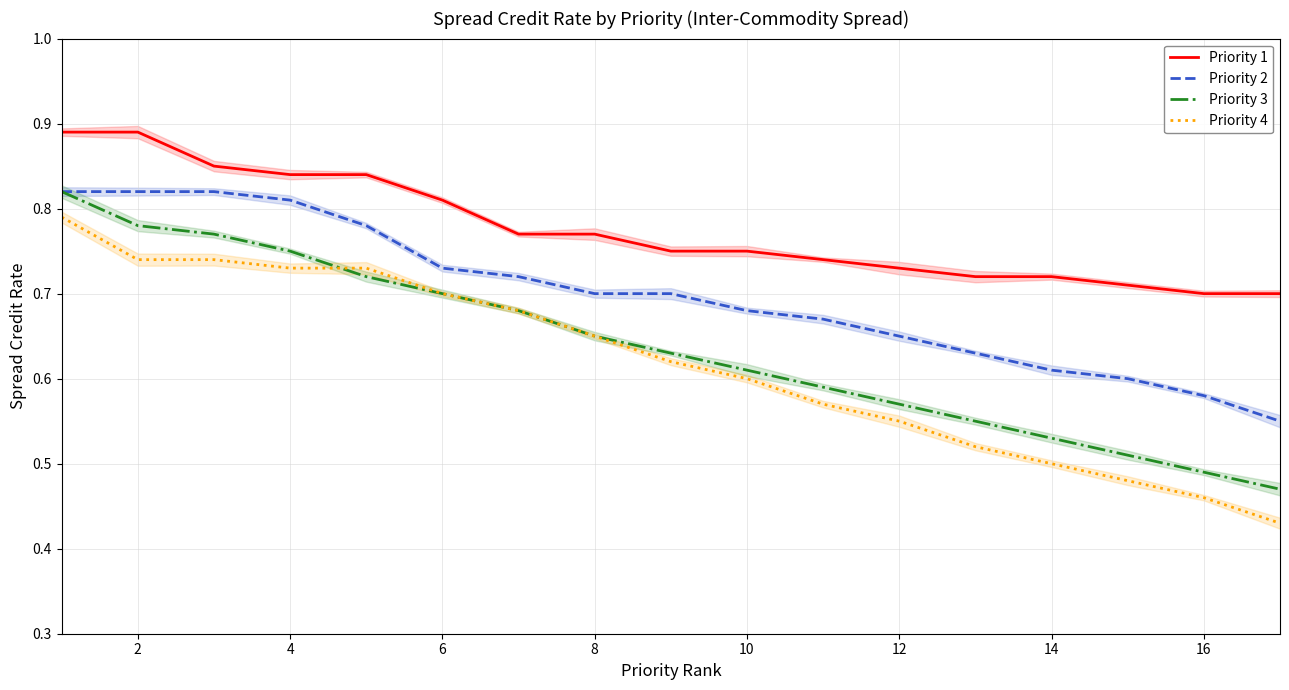

What value does the Priority 3 series have at 0?

0.8